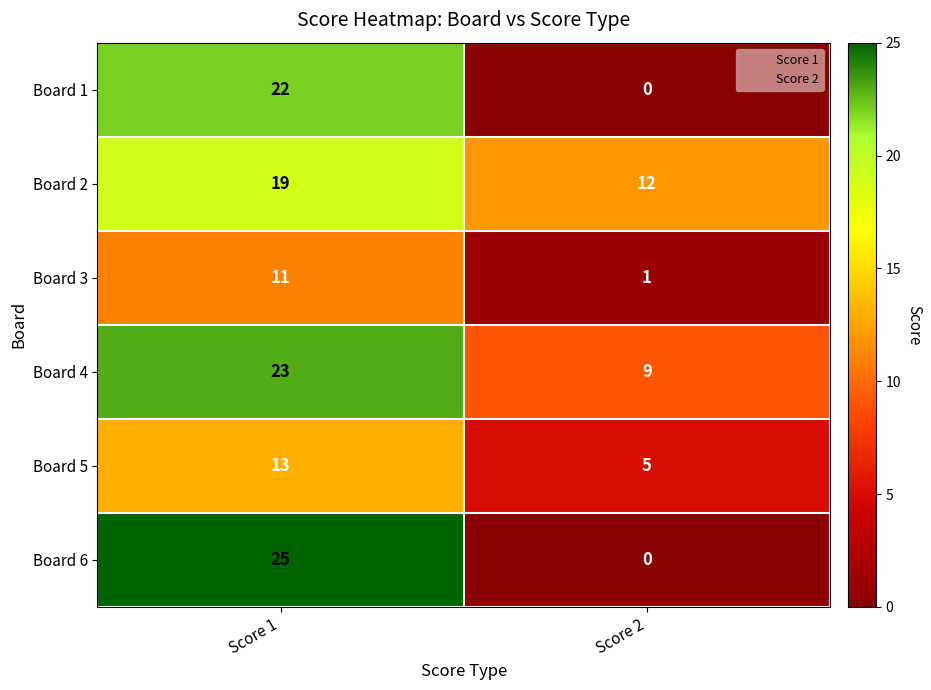

Which series has the largest total across all categories?

Board 4